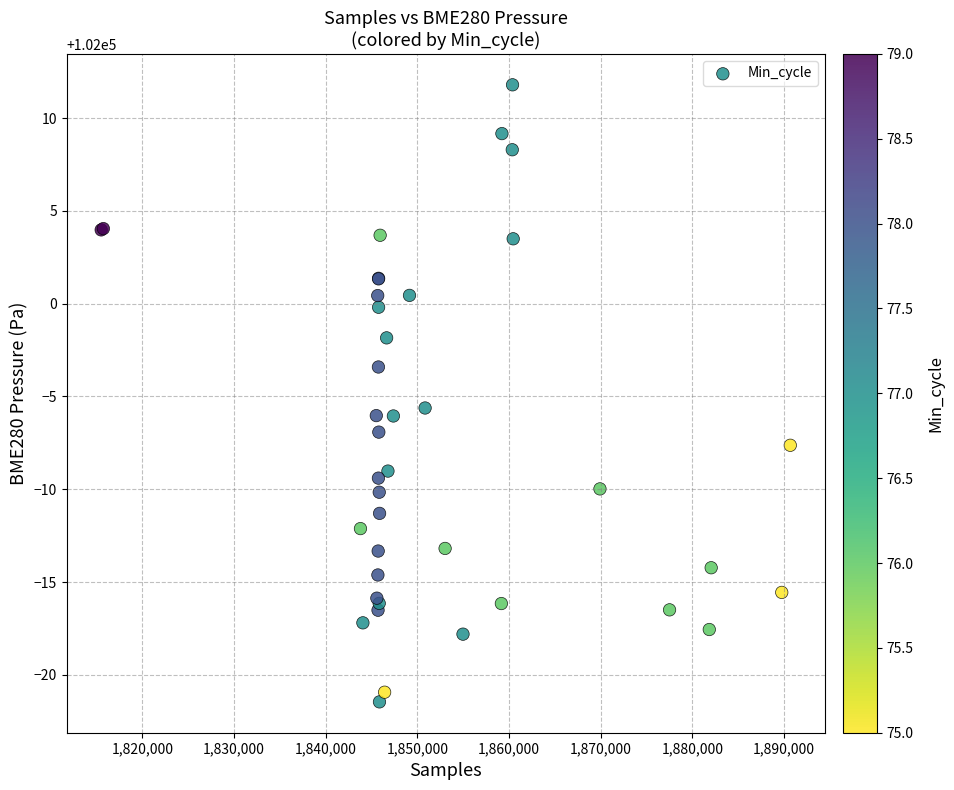

What Y value in the scatter plot is closest to 101995?

101994.4